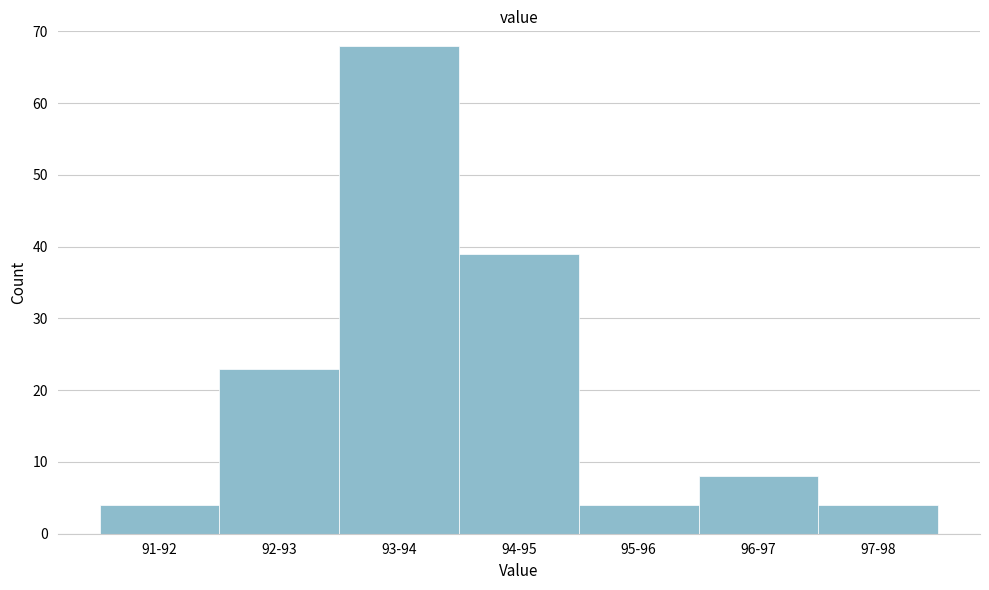

Reading left to right, what are all the values shown in this chart?

4	23	68	39	4	8	4